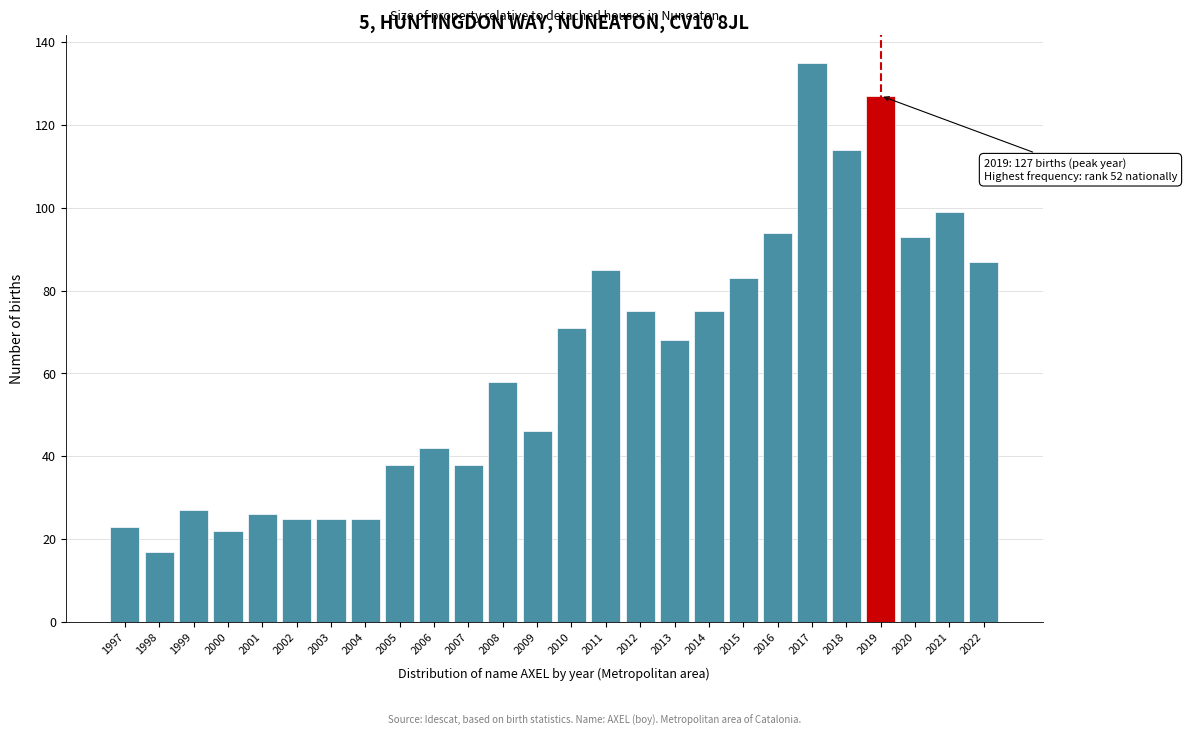

Reading left to right, transcribe all the data shown in this chart.

23	17	27	22	26	25	25	25	38	42	38	58	46	71	85	75	68	75	83	94	135	114	127	93	99	87